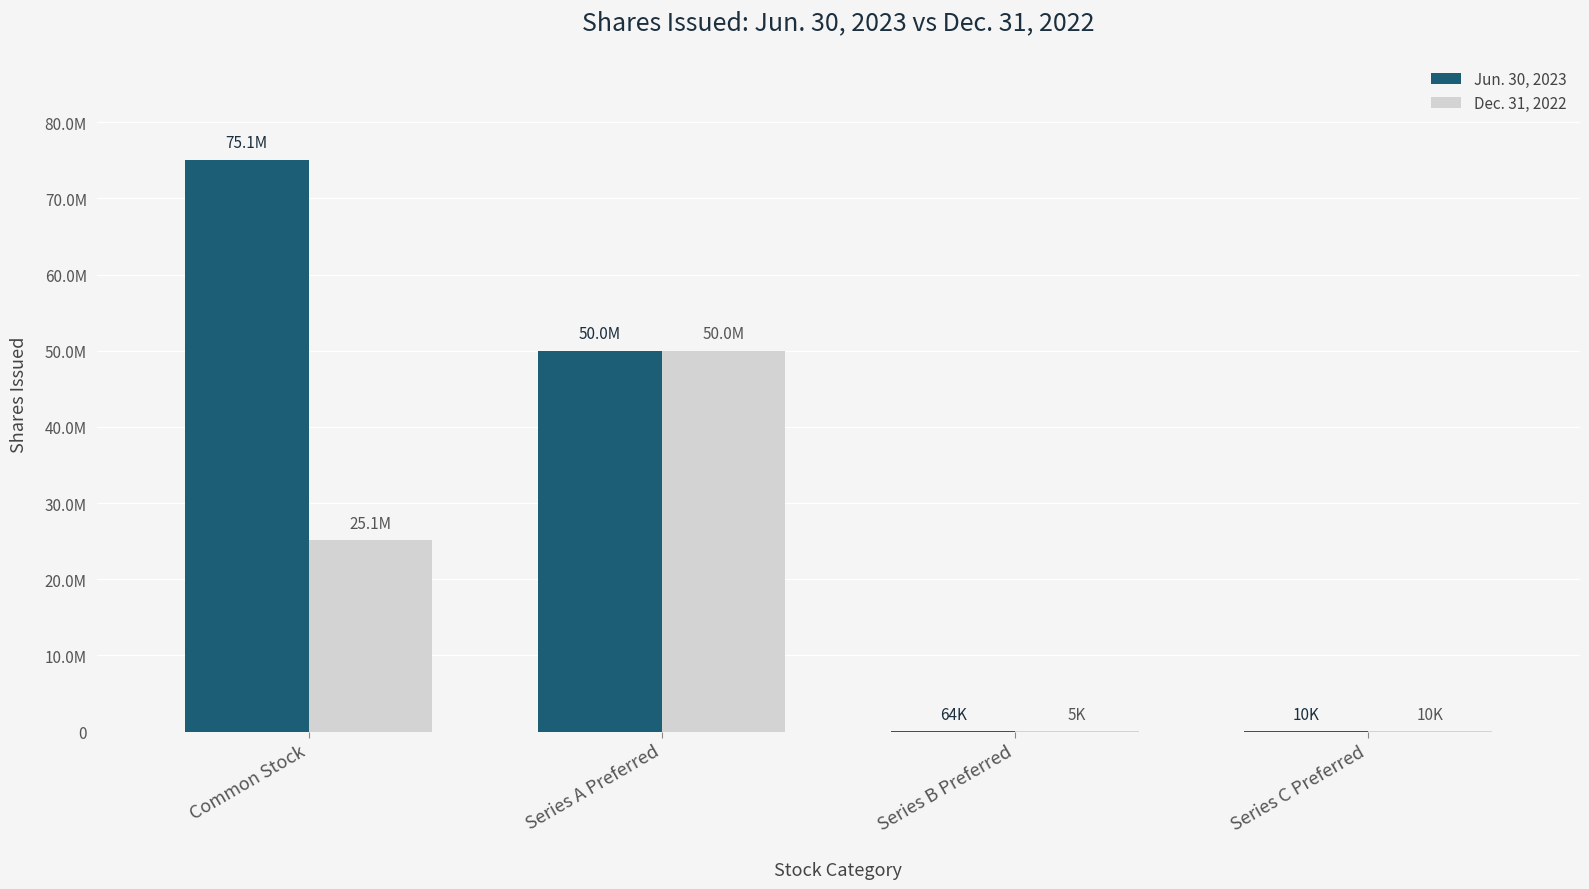

Are the bars horizontal?

No